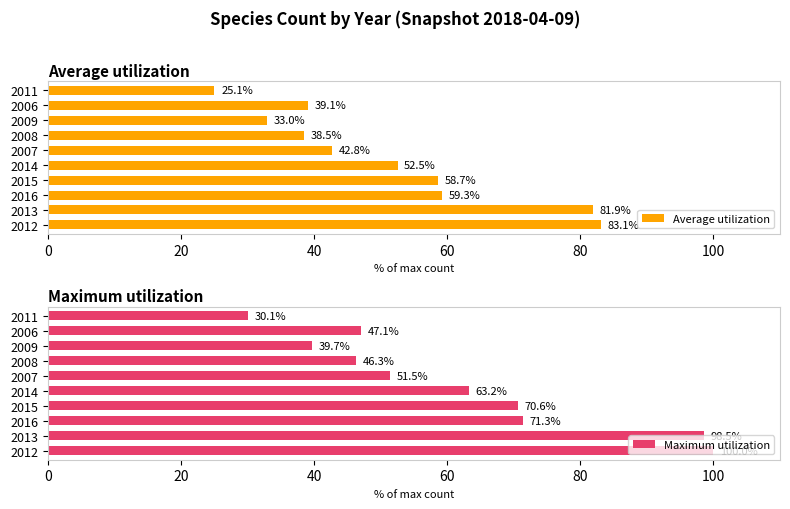

What are all the series names shown in the legend?

Average utilization, Maximum utilization